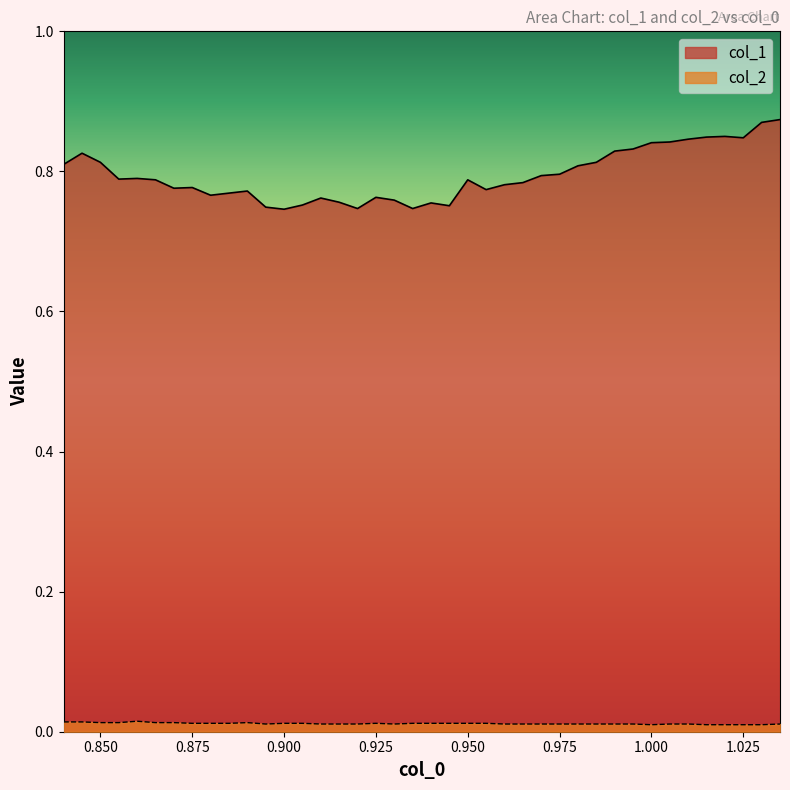

True or false: col_1 and col_2 intersect in this chart.

False